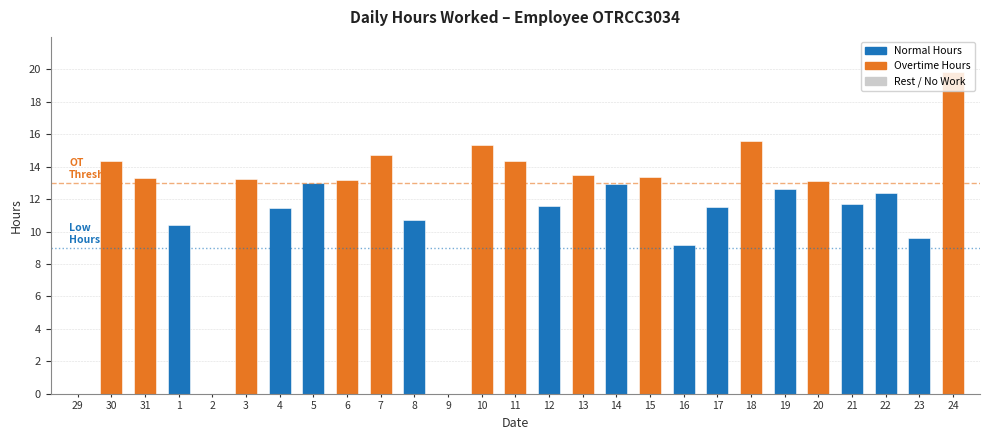

How many categories are shown in the chart?

27